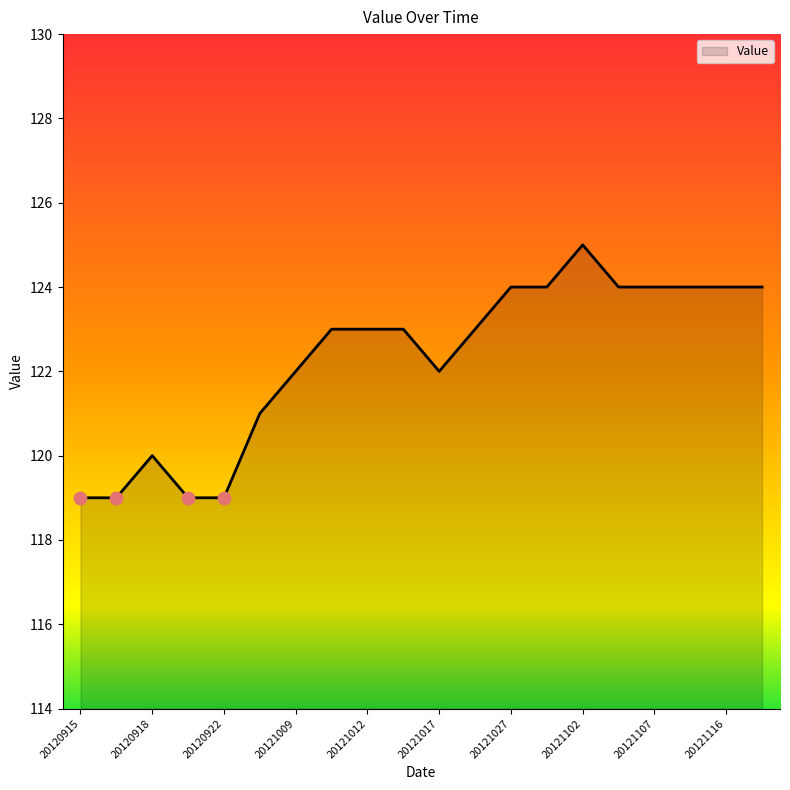

What is the smallest value displayed?

119